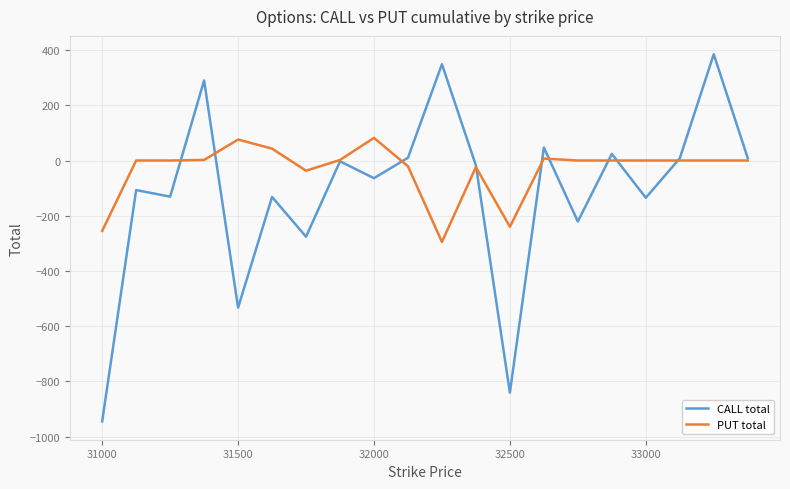

What is the maximum value shown in the chart?

385